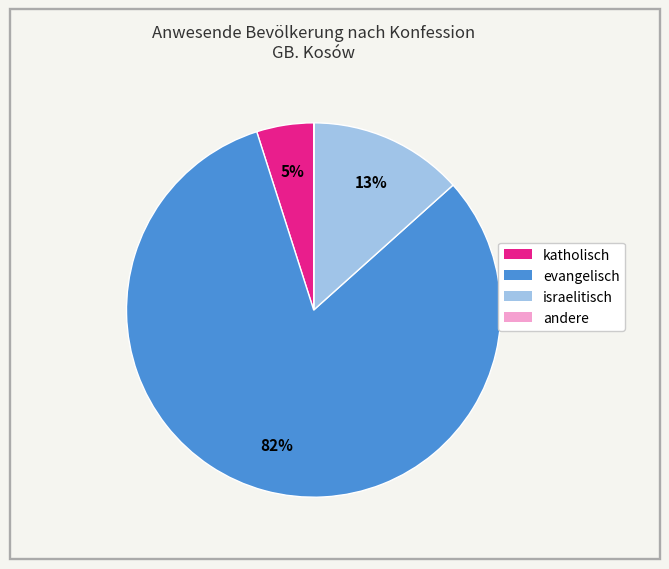

Which slice is the largest?

evangelisch